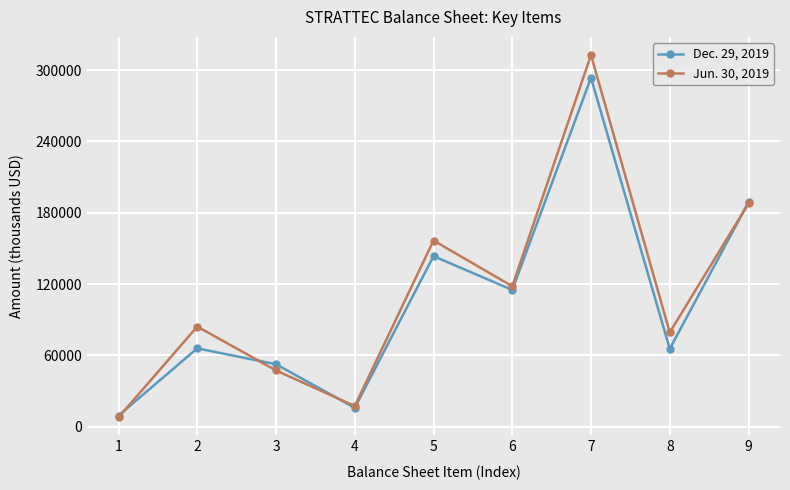

Between 4 and 8, which series saw the biggest shift?

Jun. 30, 2019